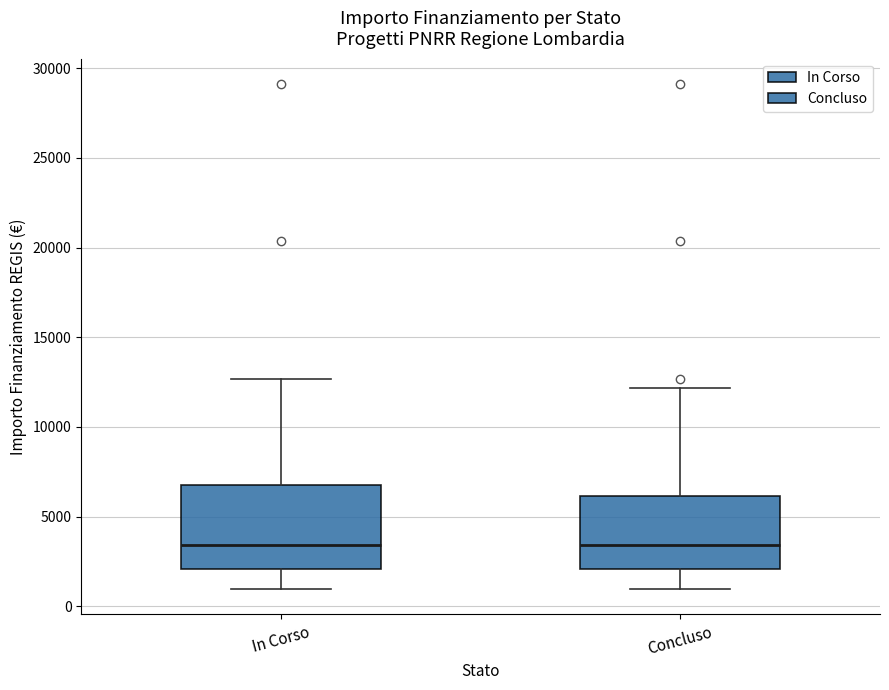

Which box is the tallest, from its lower edge to its upper edge?

In Corso